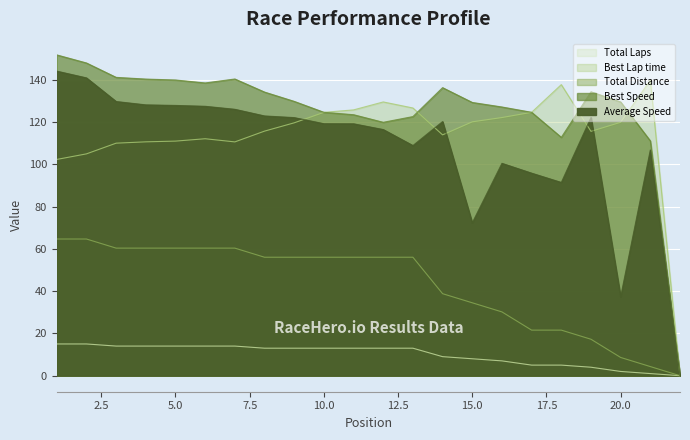

Is the value of Total Distance at 22 greater than the value of Best Speed at 15?

No